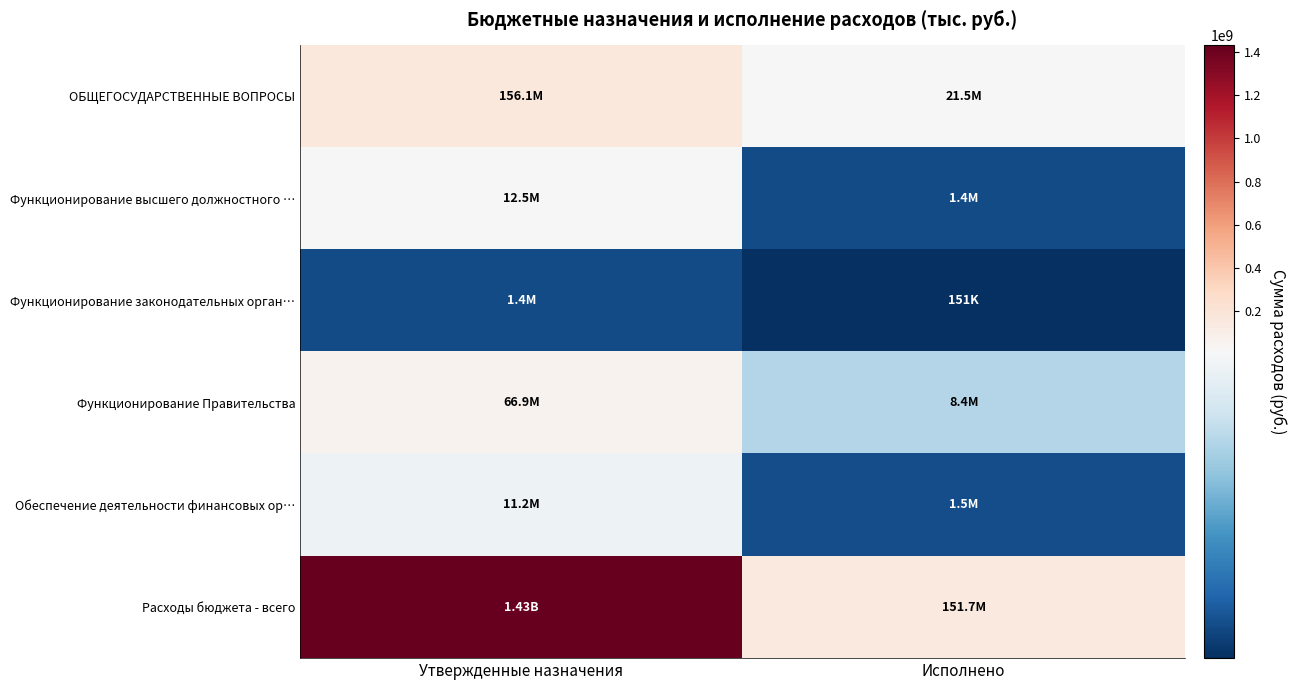

Which series has the largest total across all categories?

Расходы бюджета - всего